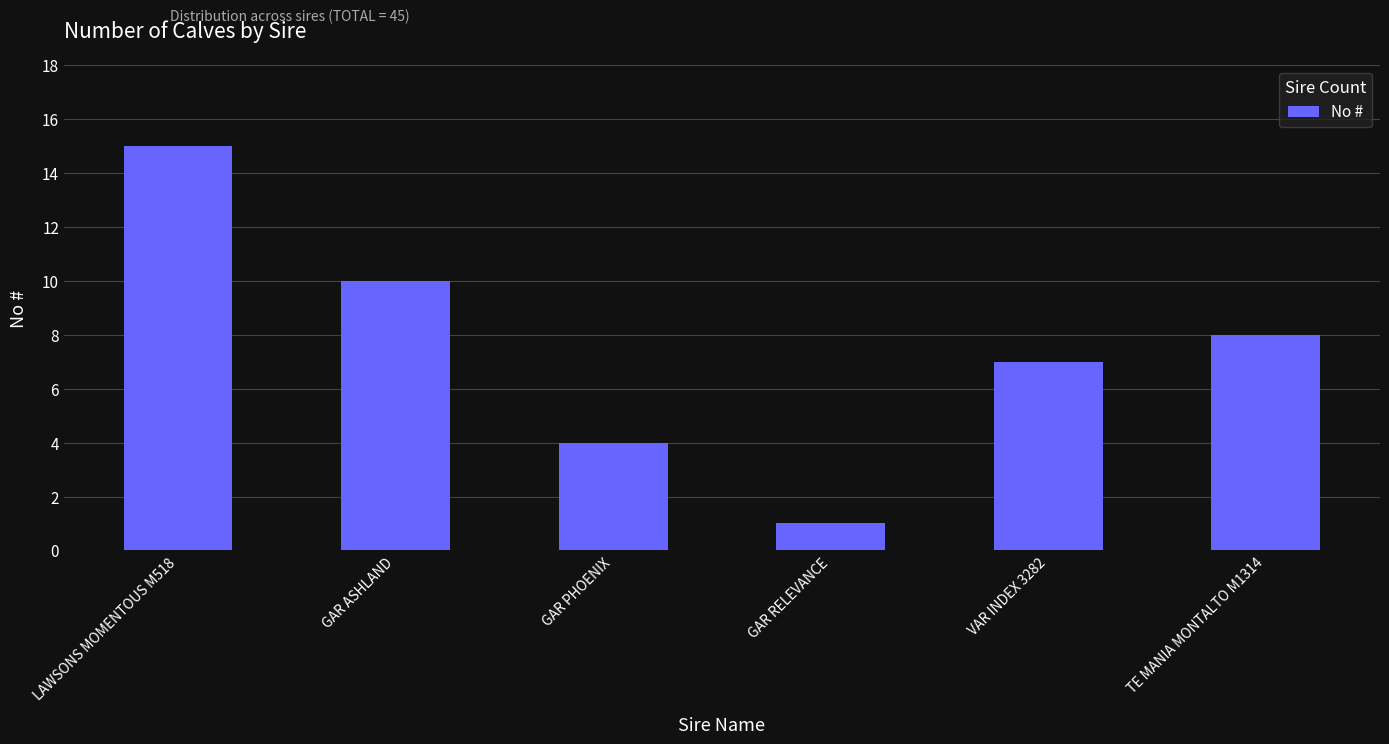

Rank the categories by value from highest to lowest.

LAWSONS MOMENTOUS M518, GAR ASHLAND, TE MANIA MONTALTO M1314, VAR INDEX 3282, GAR PHOENIX, GAR RELEVANCE